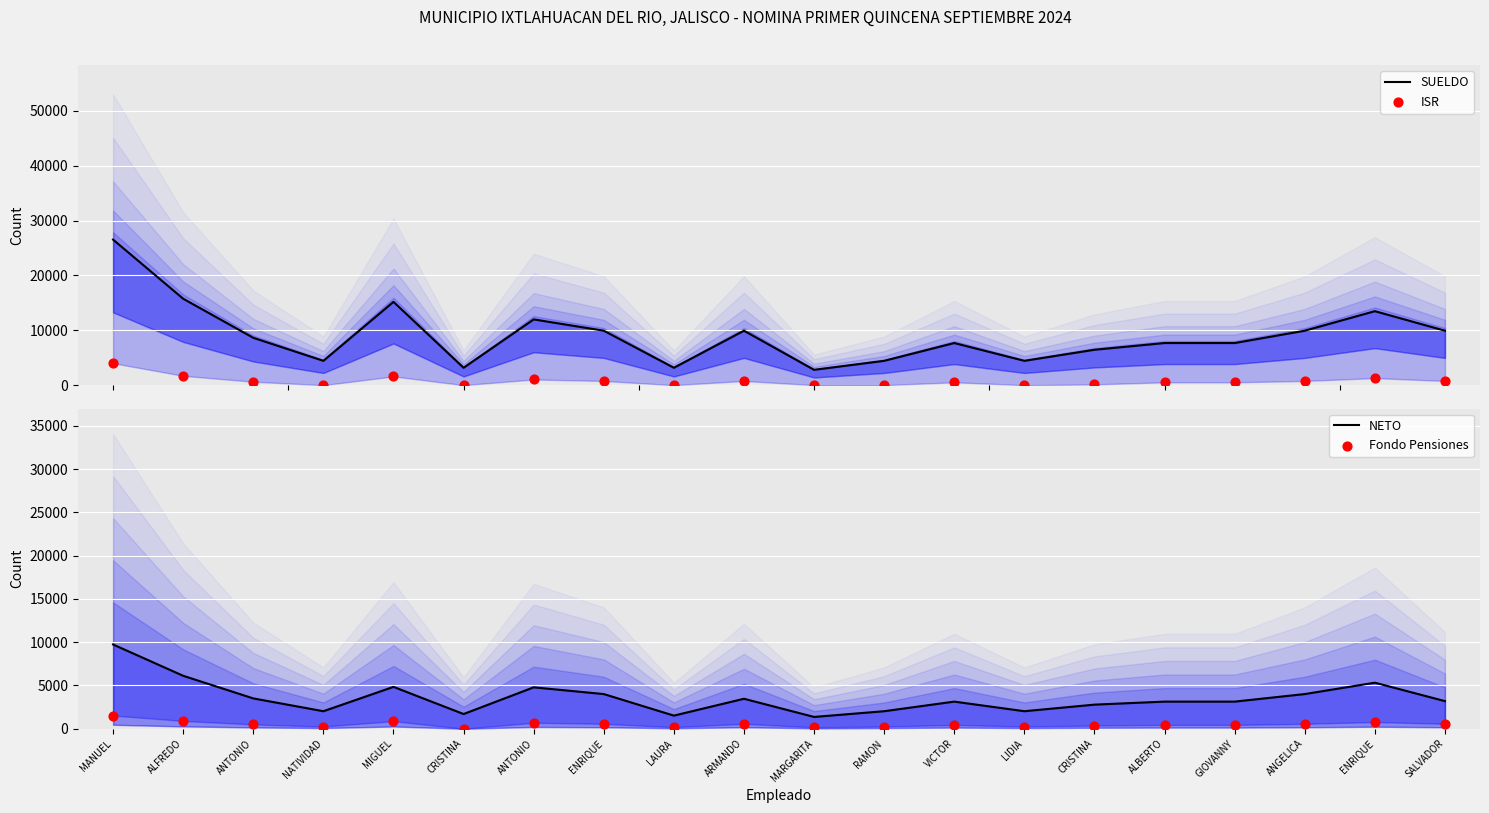

At how many categories does at least one series exceed 5289?

14